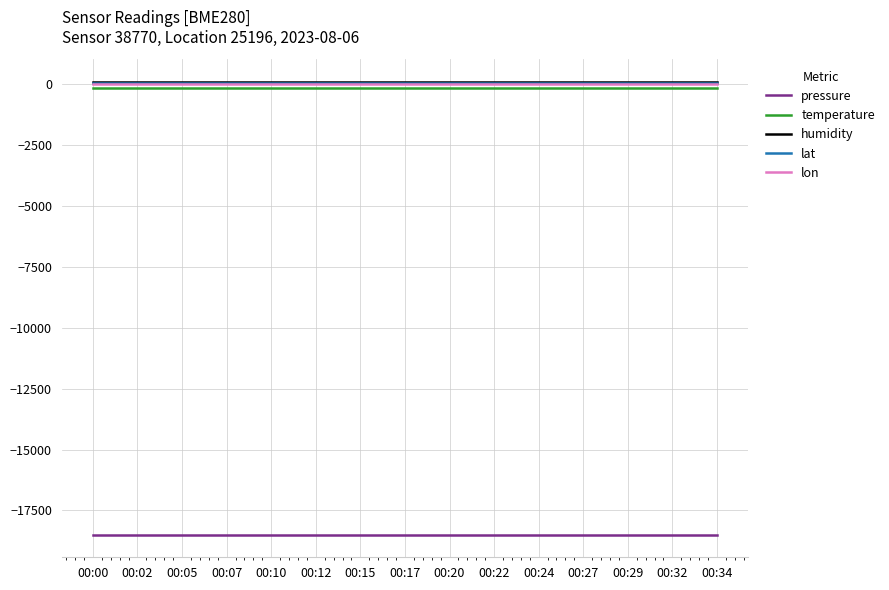

The value of lat at 00:05 is 52.0. True or false?

True